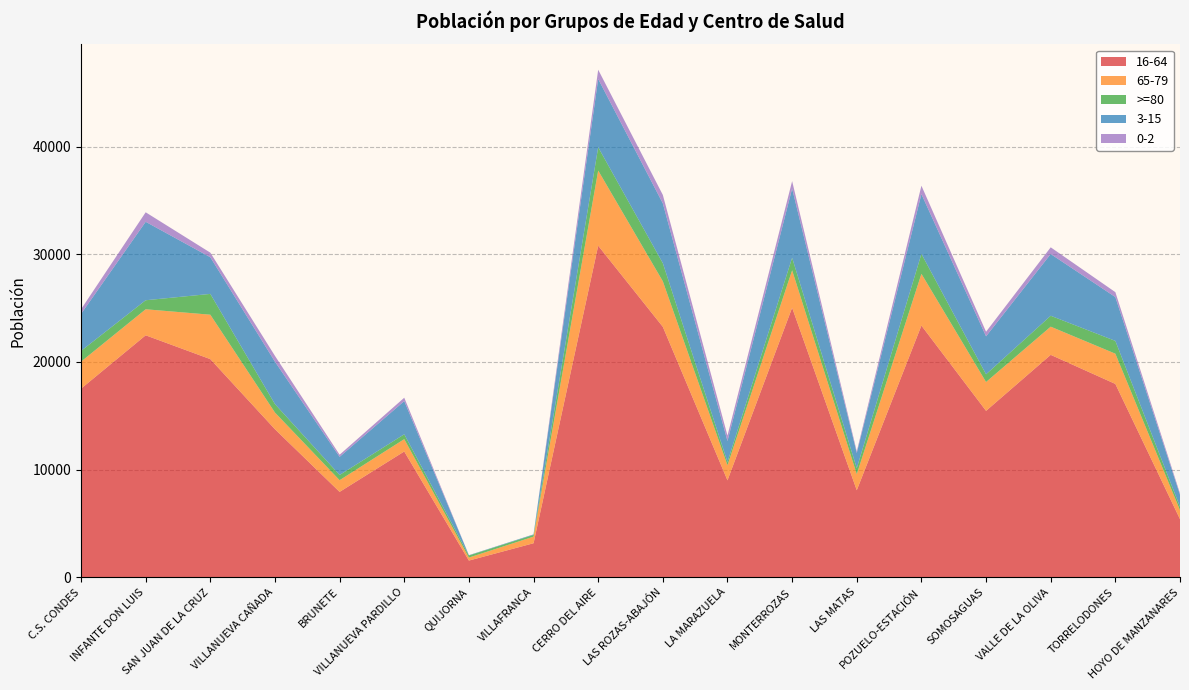

Reading left to right, list all the values displayed in this chart.

16-64: C.S. CONDES=17515	INFANTE DON LUIS=22470	SAN JUAN DE LA CRUZ=20258	VILLANUEVA CAÑADA=13747	BRUNETE=7930	VILLANUEVA PARDILLO=11682	QUIJORNA=1552	VILLAFRANCA=3162	CERRO DEL AIRE=30790	LAS ROZAS-ABAJÓN=23257	LA MARAZUELA=9002	MONTERROZAS=25033	LAS MATAS=8084	POZUELO-ESTACIÓN=23375	SOMOSAGUAS=15455	VALLE DE LA OLIVA=20655	TORRELODONES=17955	HOYO DE MANZANARES=5398
65-79: C.S. CONDES=2510	INFANTE DON LUIS=2417	SAN JUAN DE LA CRUZ=4124	VILLANUEVA CAÑADA=1549	BRUNETE=1086	VILLANUEVA PARDILLO=1146	QUIJORNA=278	VILLAFRANCA=614	CERRO DEL AIRE=6978	LAS ROZAS-ABAJÓN=4227	LA MARAZUELA=1399	MONTERROZAS=3474	LAS MATAS=1493	POZUELO-ESTACIÓN=4803	SOMOSAGUAS=2678	VALLE DE LA OLIVA=2617	TORRELODONES=2808	HOYO DE MANZANARES=834
>=80: C.S. CONDES=994	INFANTE DON LUIS=838	SAN JUAN DE LA CRUZ=1932	VILLANUEVA CAÑADA=786	BRUNETE=485	VILLANUEVA PARDILLO=451	QUIJORNA=194	VILLAFRANCA=161	CERRO DEL AIRE=2163	LAS ROZAS-ABAJÓN=1684	LA MARAZUELA=307	MONTERROZAS=1164	LAS MATAS=551	POZUELO-ESTACIÓN=1852	SOMOSAGUAS=716	VALLE DE LA OLIVA=1013	TORRELODONES=1188	HOYO DE MANZANARES=312
3-15: C.S. CONDES=3437	INFANTE DON LUIS=7285	SAN JUAN DE LA CRUZ=3406	VILLANUEVA CAÑADA=3938	BRUNETE=1684	VILLANUEVA PARDILLO=3082	QUIJORNA=31	VILLAFRANCA=49	CERRO DEL AIRE=6338	LAS ROZAS-ABAJÓN=5552	LA MARAZUELA=1946	MONTERROZAS=6423	LAS MATAS=1417	POZUELO-ESTACIÓN=5552	SOMOSAGUAS=3527	VALLE DE LA OLIVA=5732	TORRELODONES=4070	HOYO DE MANZANARES=1117
0-2: C.S. CONDES=431	INFANTE DON LUIS=882	SAN JUAN DE LA CRUZ=424	VILLANUEVA CAÑADA=539	BRUNETE=198	VILLANUEVA PARDILLO=313	QUIJORNA=0	VILLAFRANCA=0	CERRO DEL AIRE=860	LAS ROZAS-ABAJÓN=784	LA MARAZUELA=500	MONTERROZAS=693	LAS MATAS=155	POZUELO-ESTACIÓN=778	SOMOSAGUAS=425	VALLE DE LA OLIVA=623	TORRELODONES=455	HOYO DE MANZANARES=130